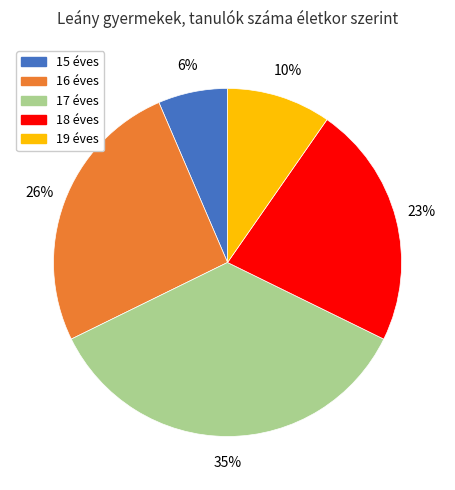

True or false: 15 éves accounts for 20% of the total.

False